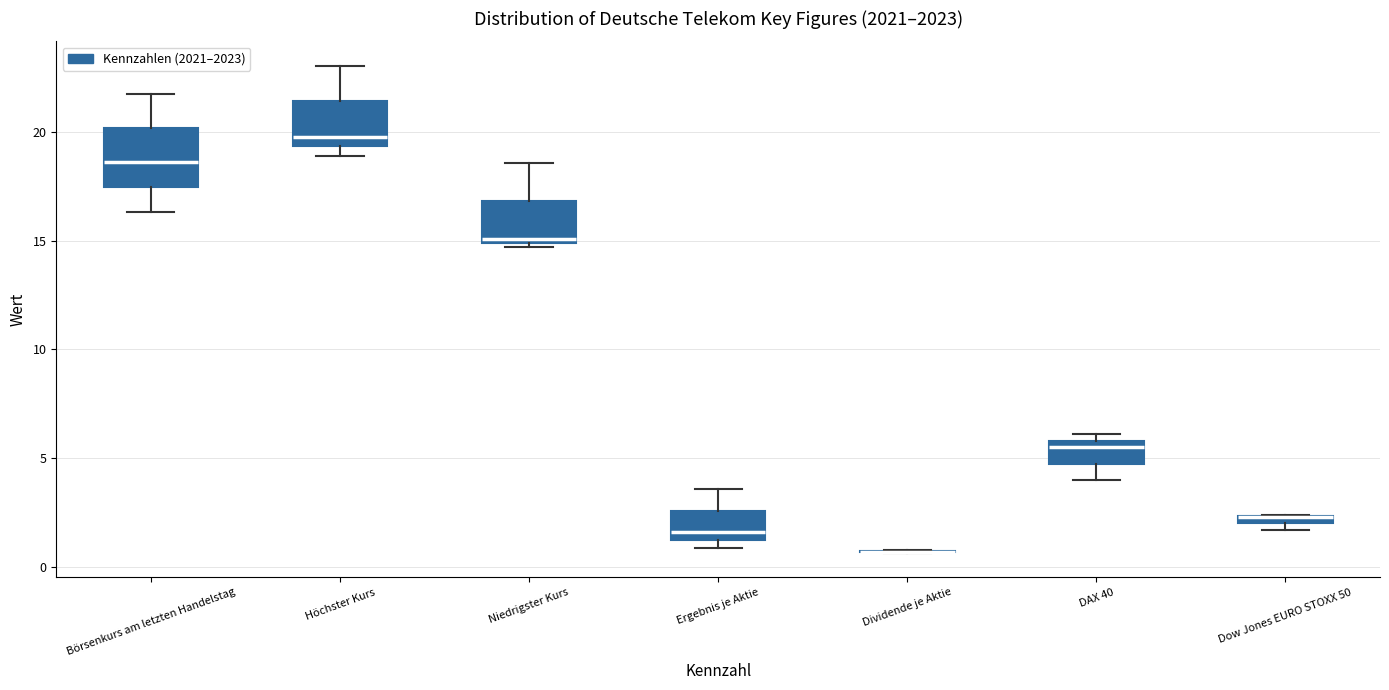

Which box is the tallest, from its lower edge to its upper edge?

Börsenkurs am letzten Handelstag